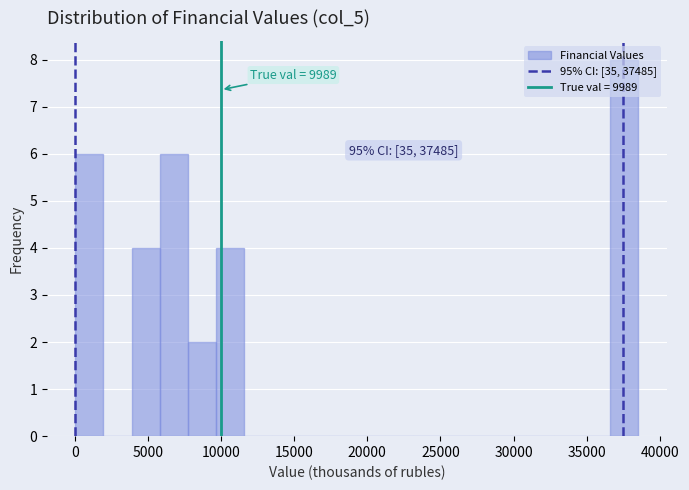

Read against the x-axis, roughly where is the centre of the tallest bar?

37500